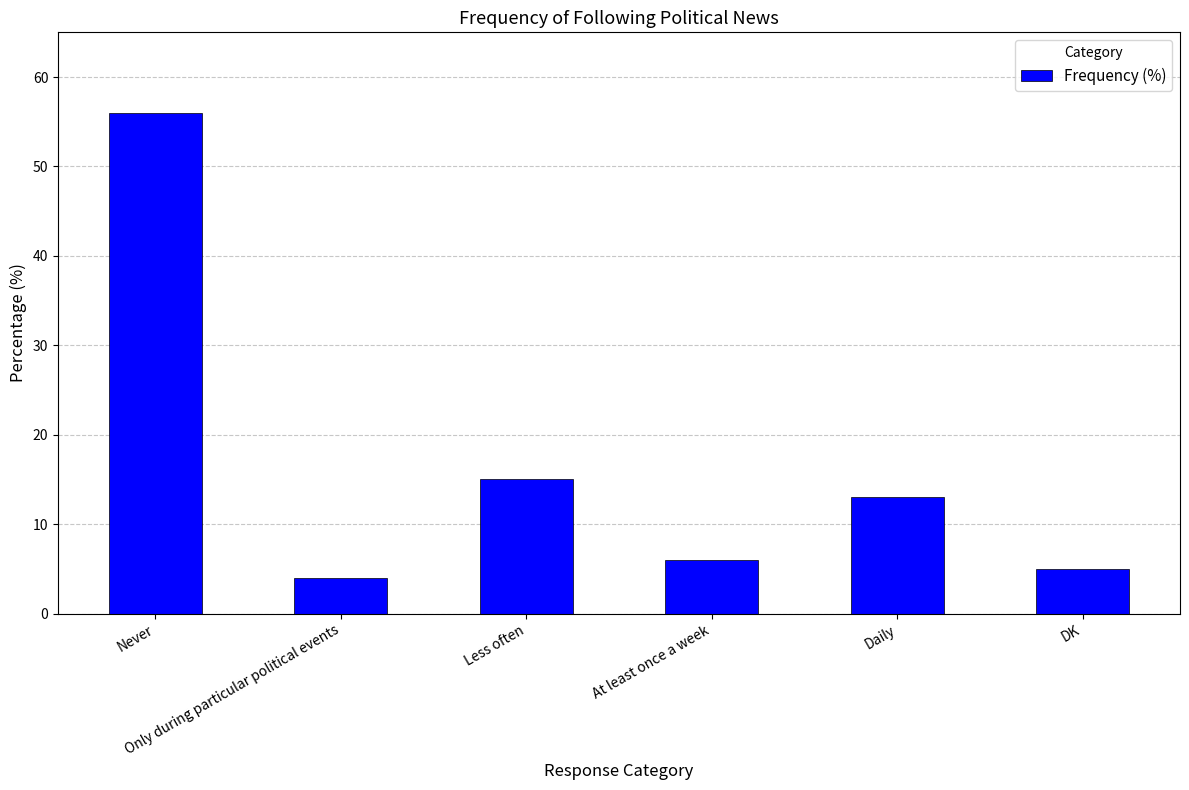

What is the difference between the maximum and minimum values?

52